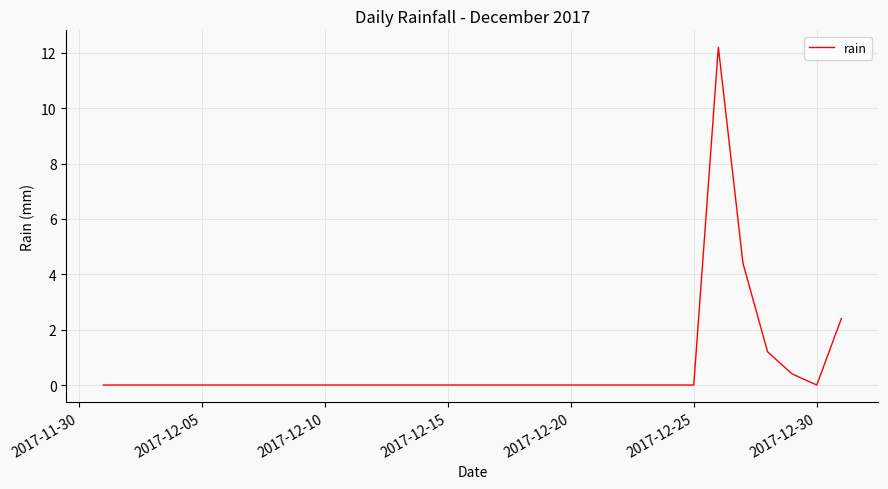

What is the maximum value shown in the chart?

12.2